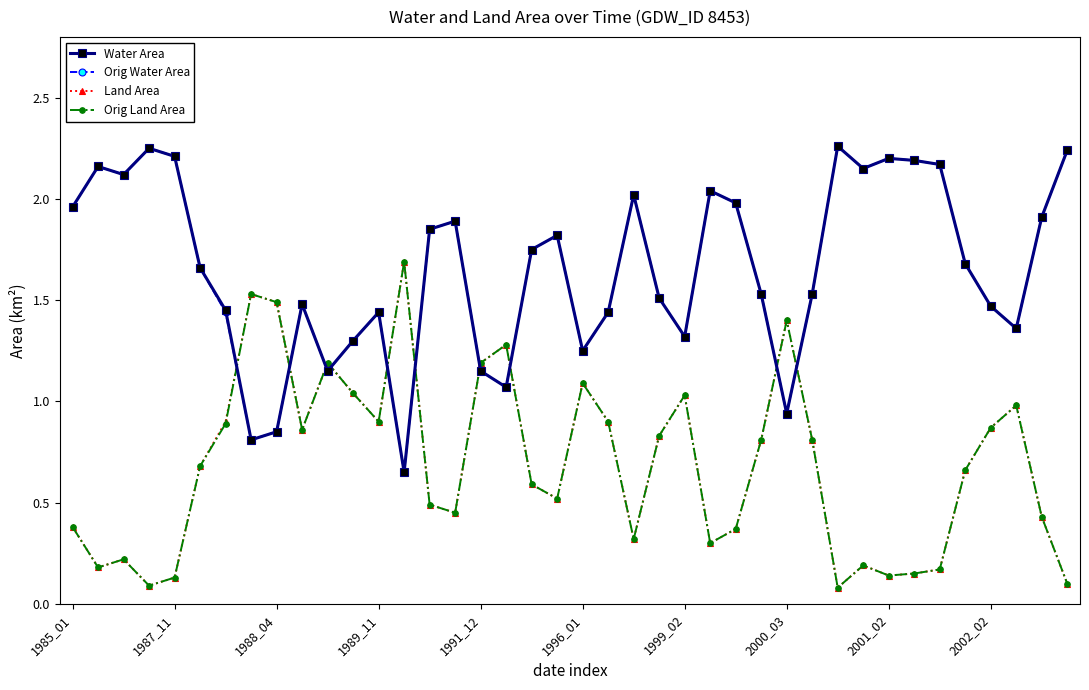

Which series ends up on top after the final intersection of Water Area and Orig Land Area?

Water Area